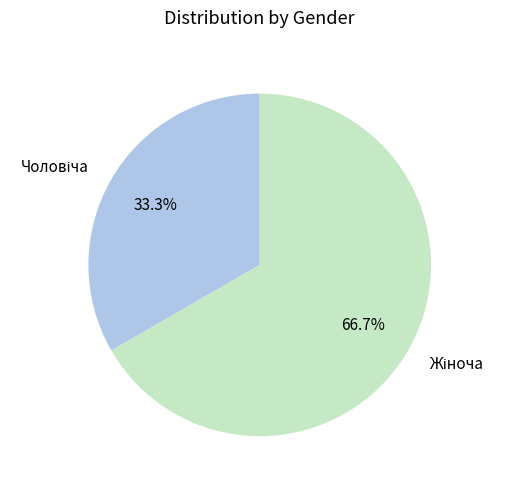

Is there a majority slice in this chart?

Yes